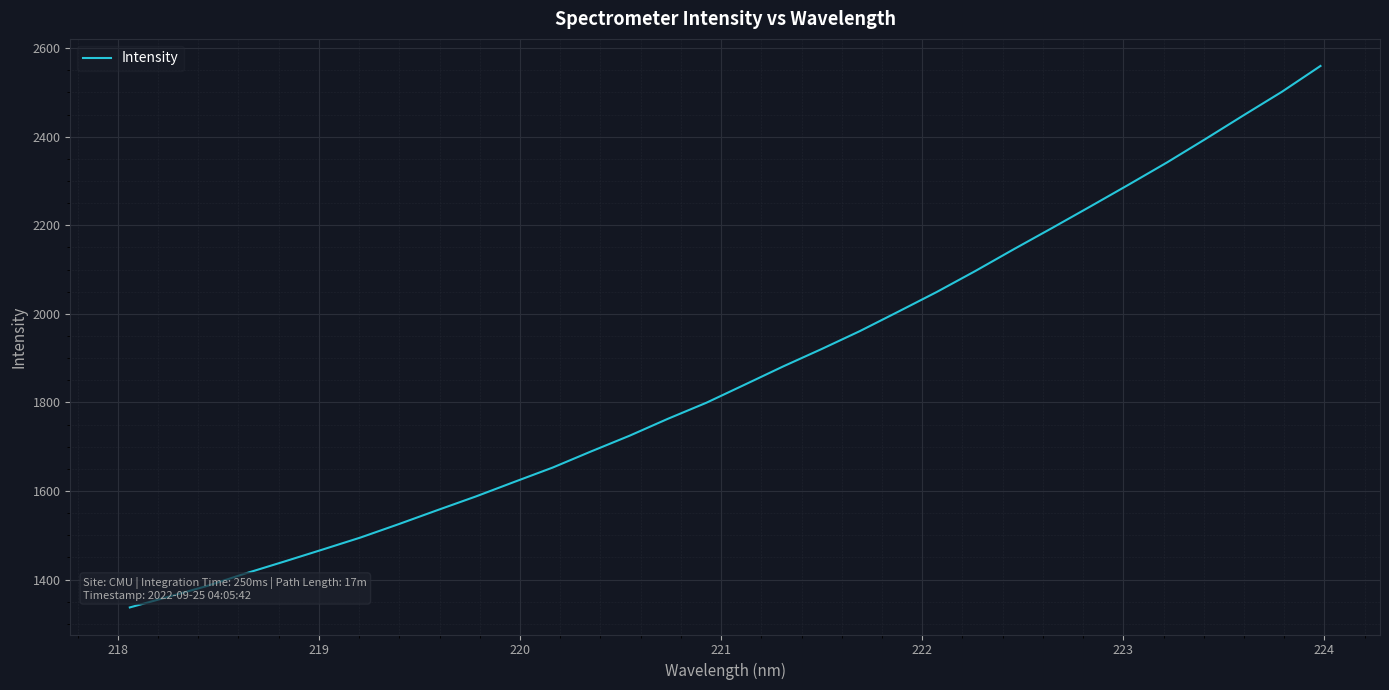

What is the minimum value shown in the chart?

1337.1